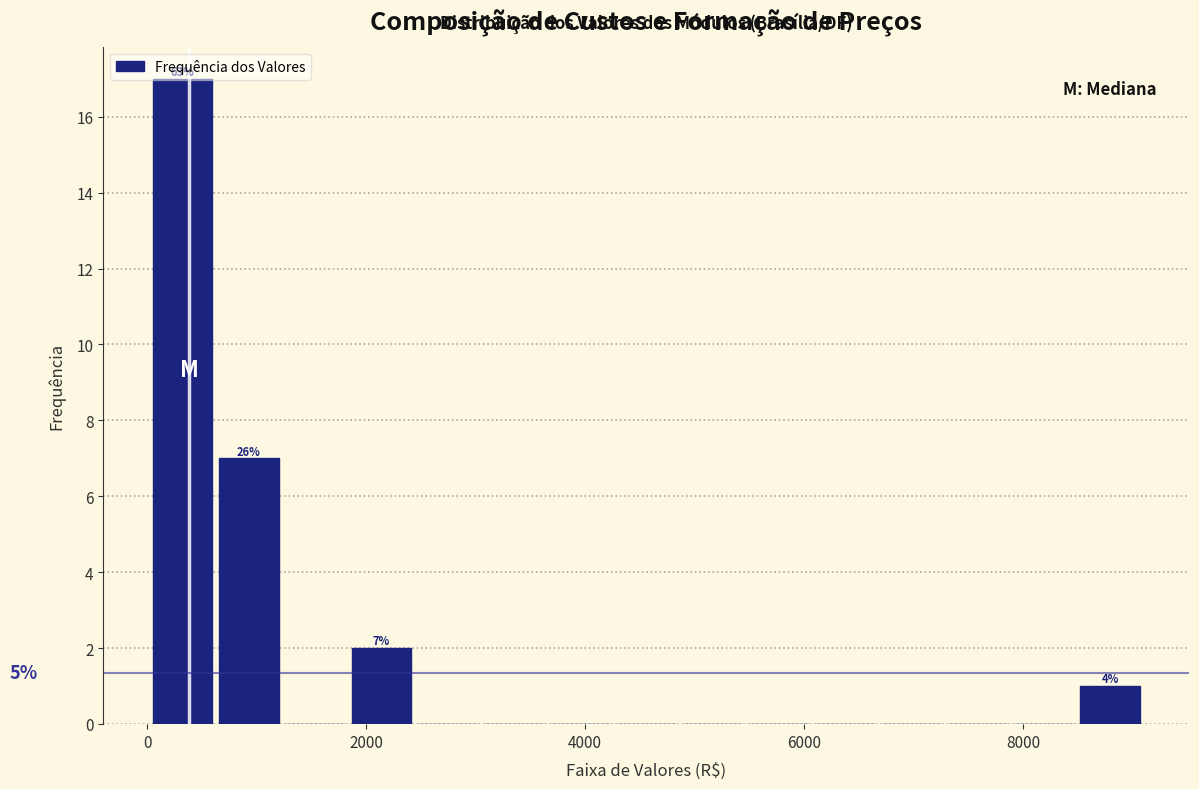

Read against the x-axis, roughly where is the centre of the tallest bar?

400